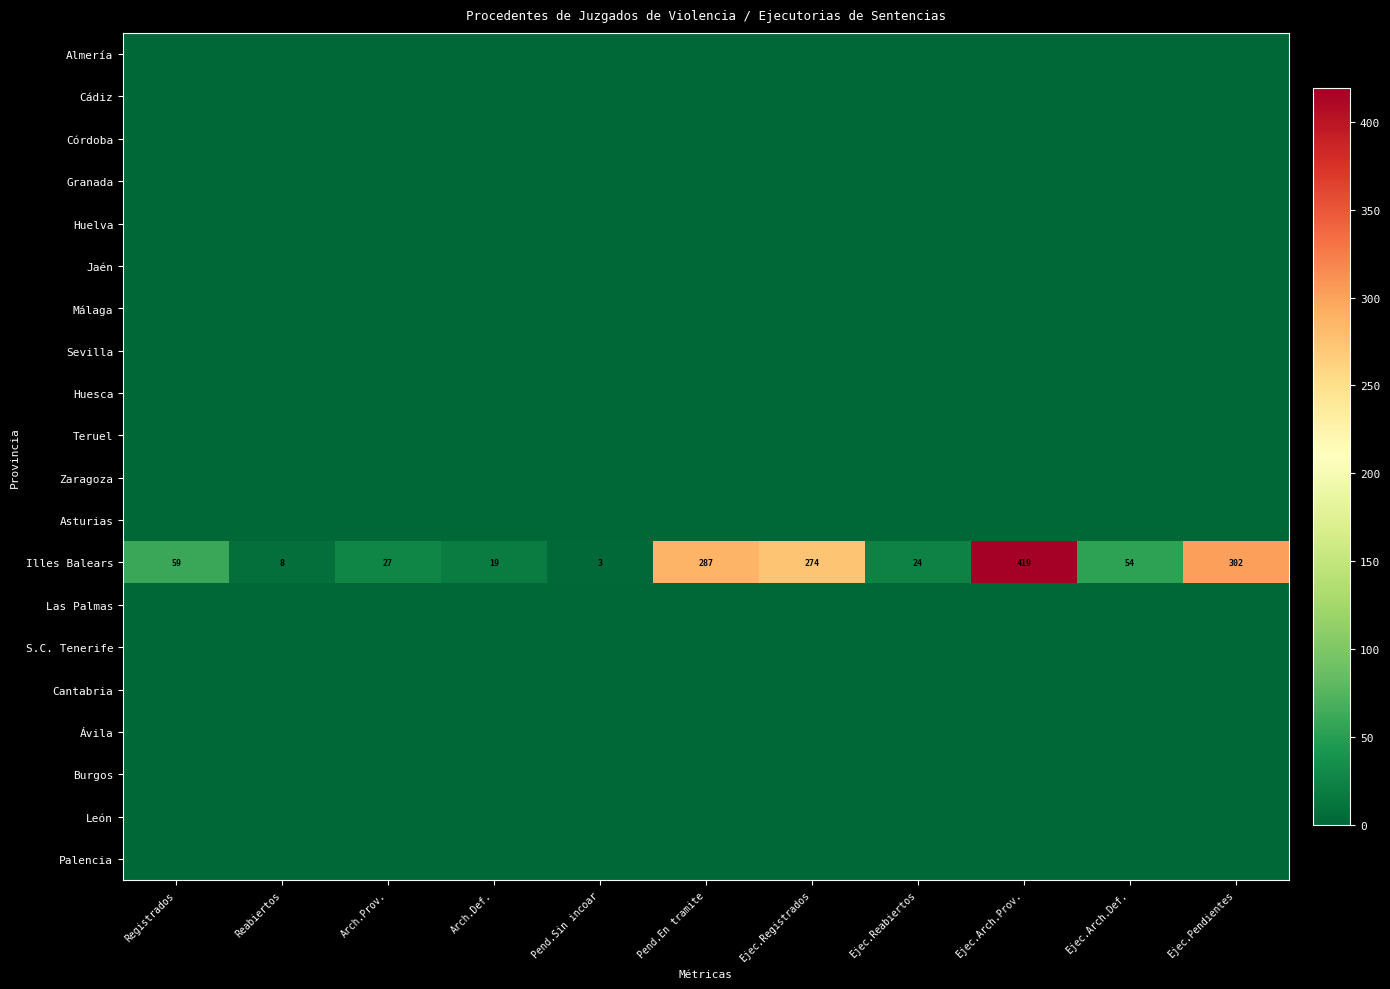

How many series are shown in this chart?

20